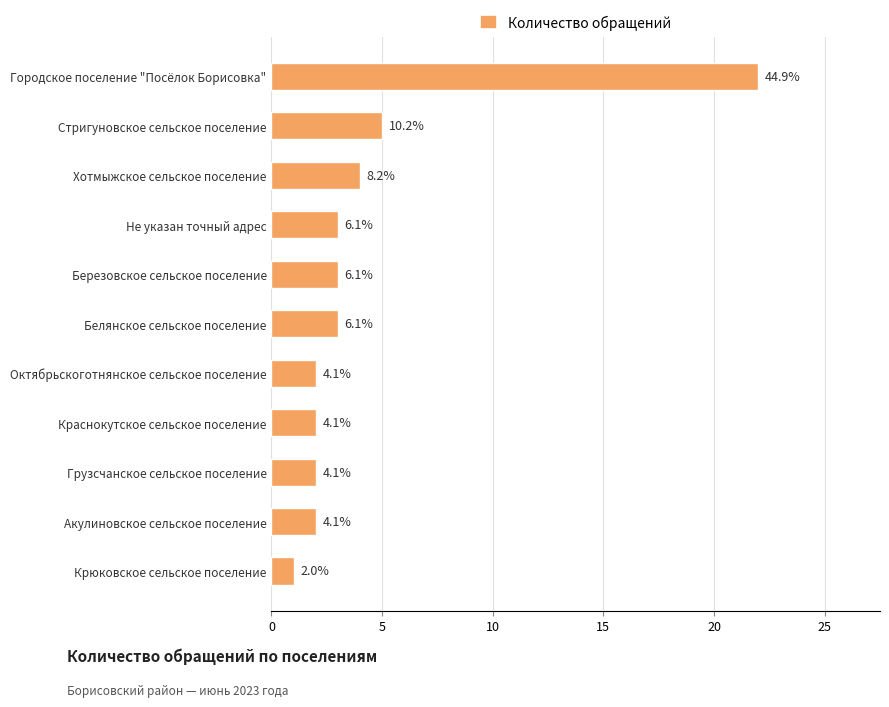

What is the greatest value displayed?

22